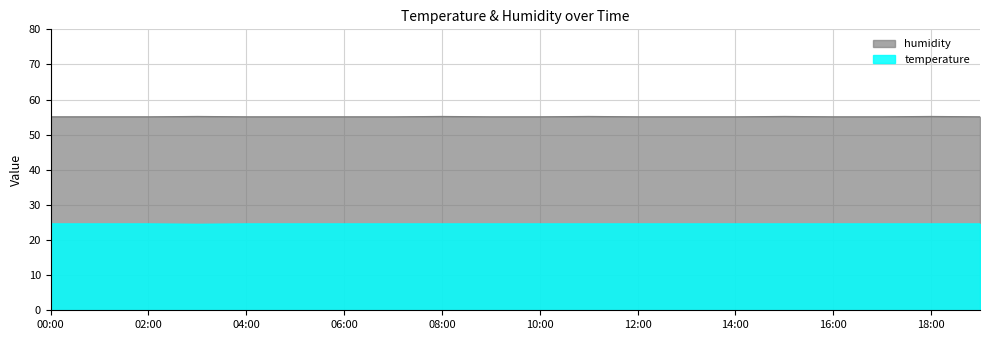

What are all the series names shown in the legend?

humidity, temperature